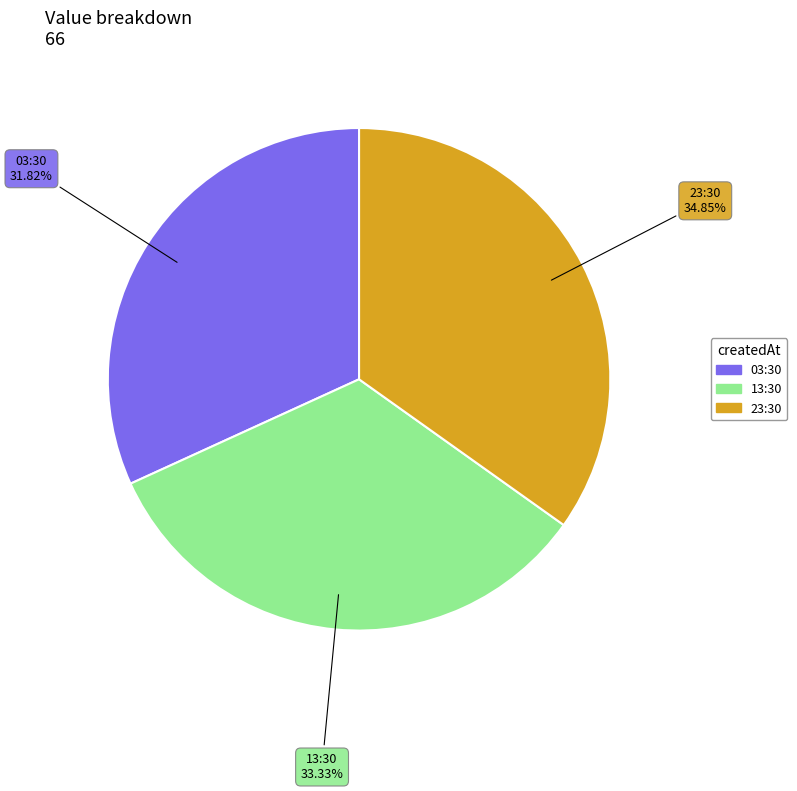

Does any single category account for the majority?

No